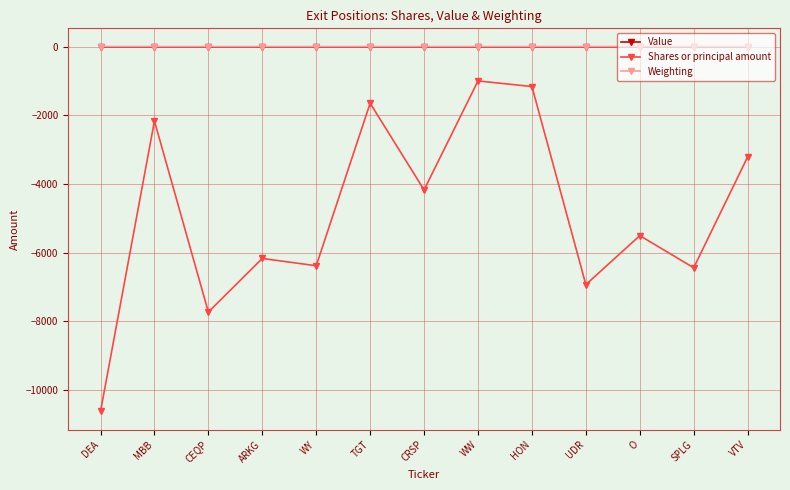

What are all the series names shown in the legend?

Value, Shares or principal amount, Weighting